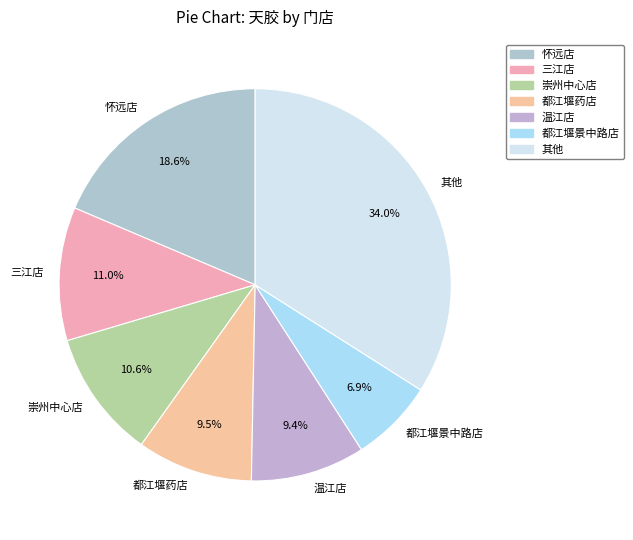

Does any single category account for the majority?

No